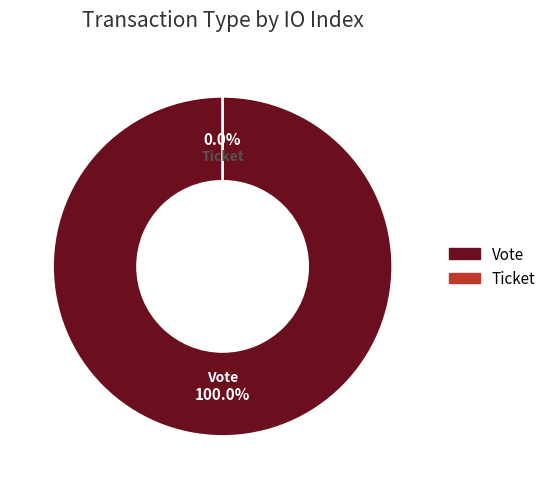

How many slices are in this pie chart?

2